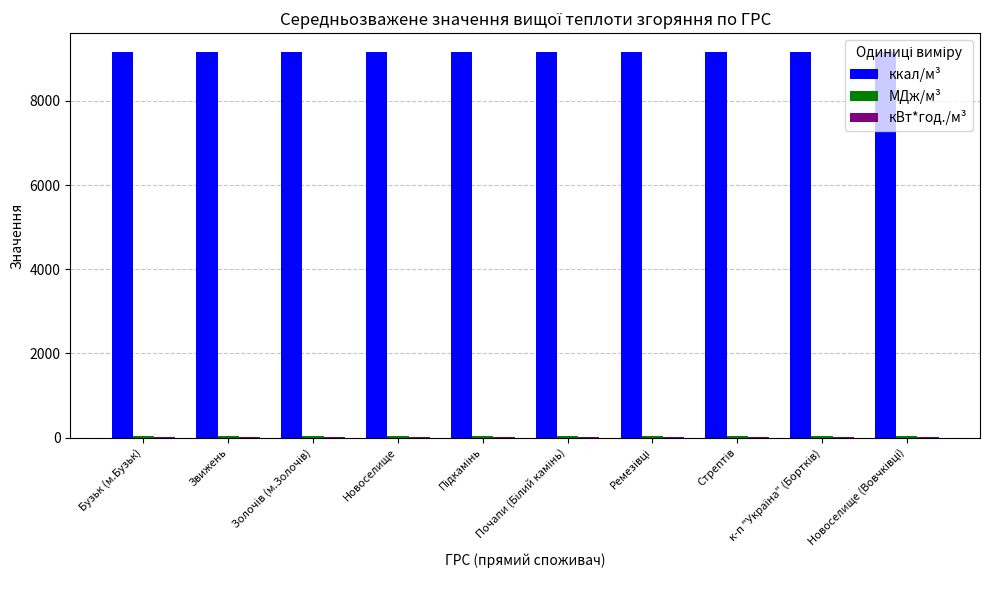

What is the maximum value shown in the chart?

9153.8